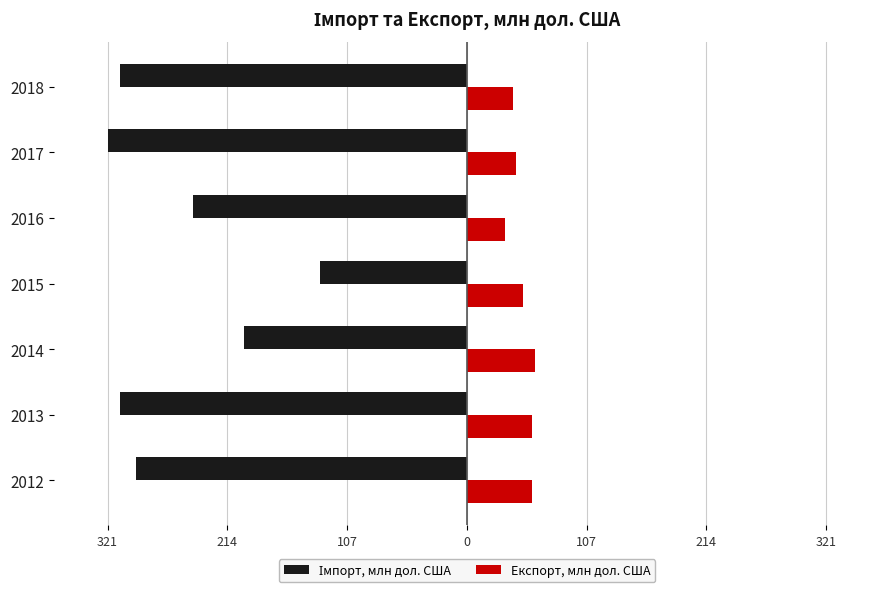

What is the sum of all Експорт, млн дол. США values?

346.4